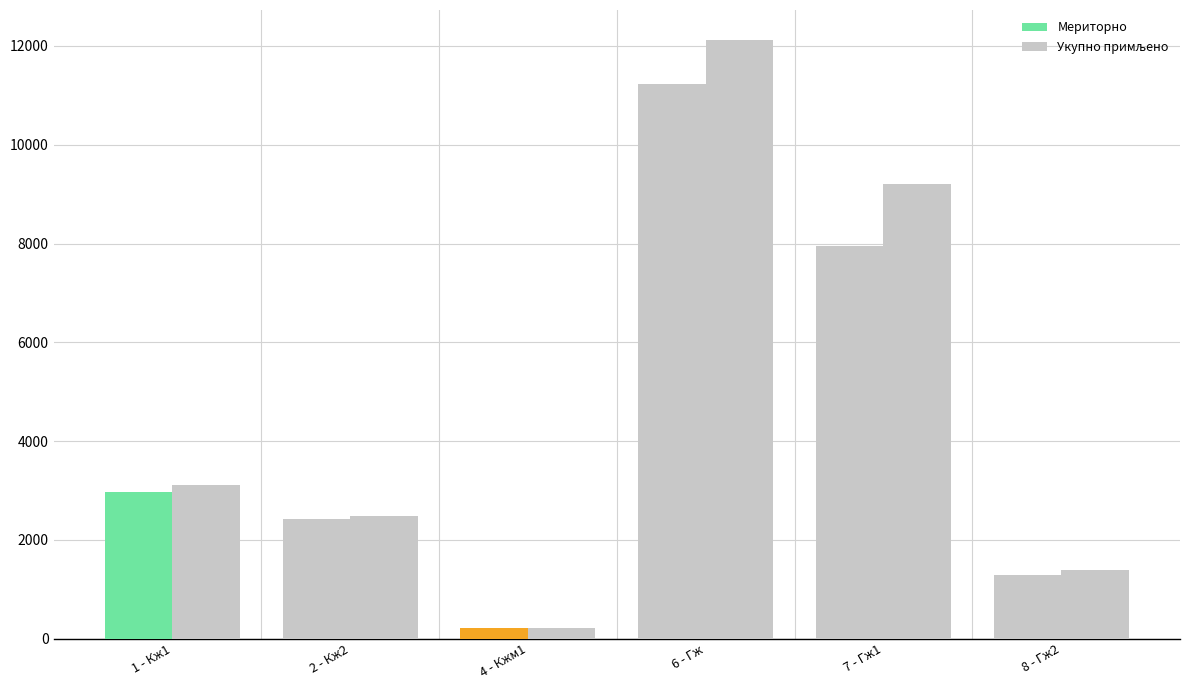

What position from the right is 6 - Гж?

3